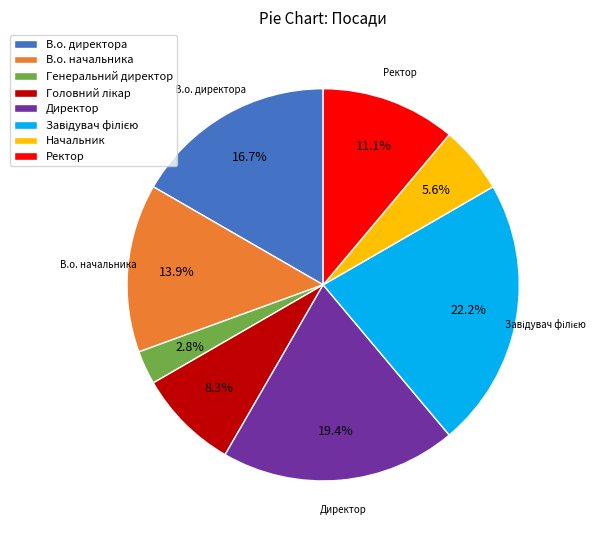

The Директор slice represents 32% of the pie. True or false?

False